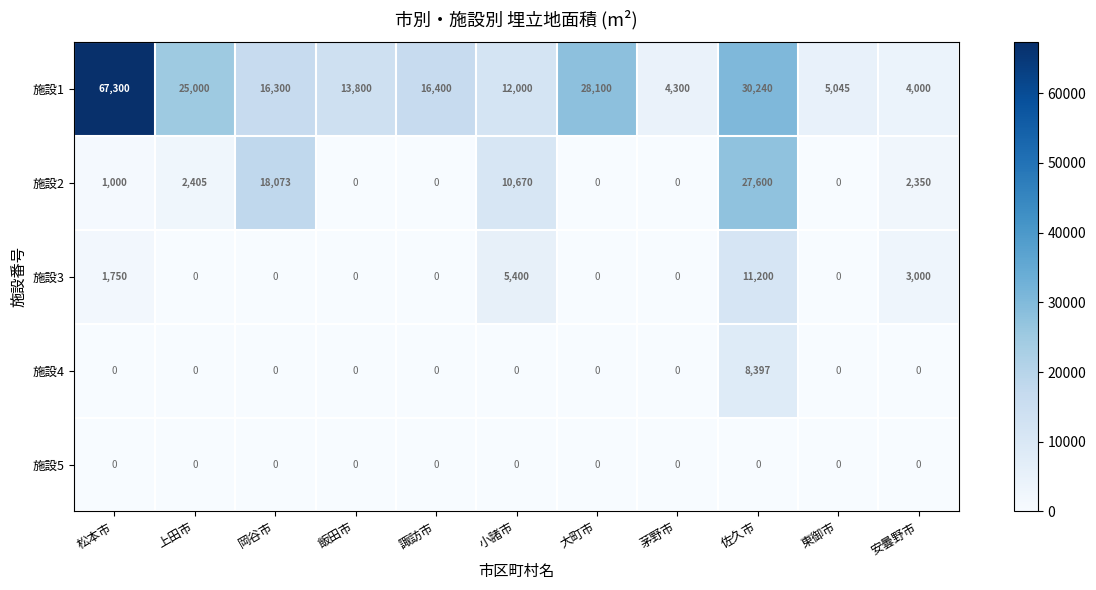

At which category does the chart reach its peak across all series?

松本市